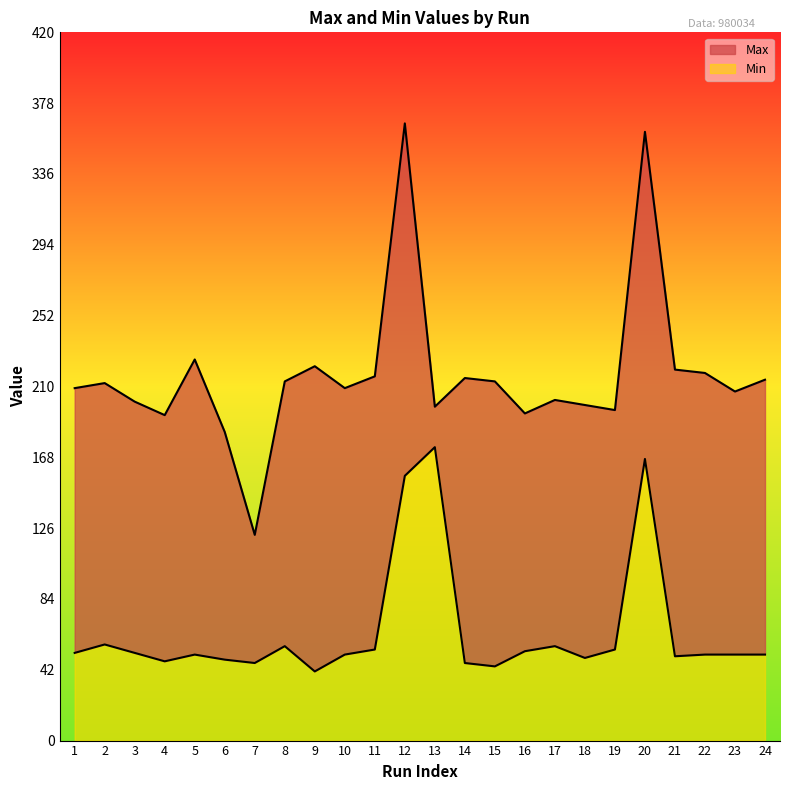

The Min series shows 13 at 21. True or false?

False